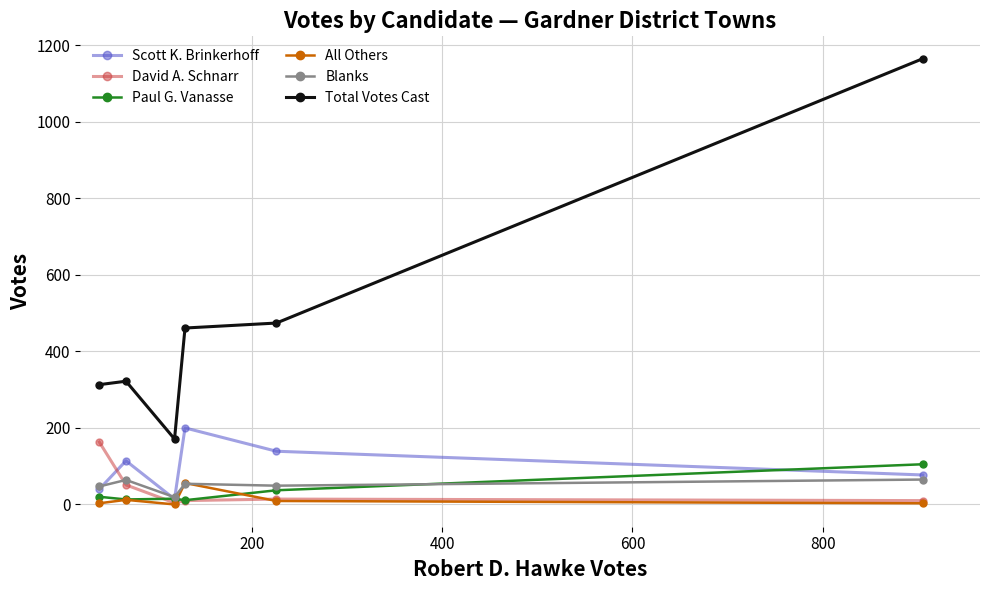

True or false: All Others and Scott K. Brinkerhoff cross at least once.

False